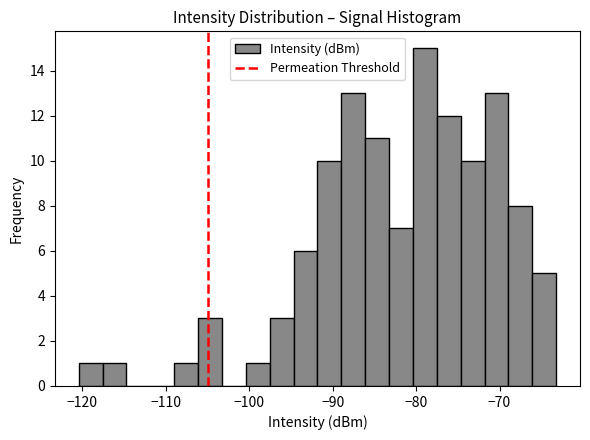

Read against the x-axis, roughly where is the centre of the tallest bar?

-79